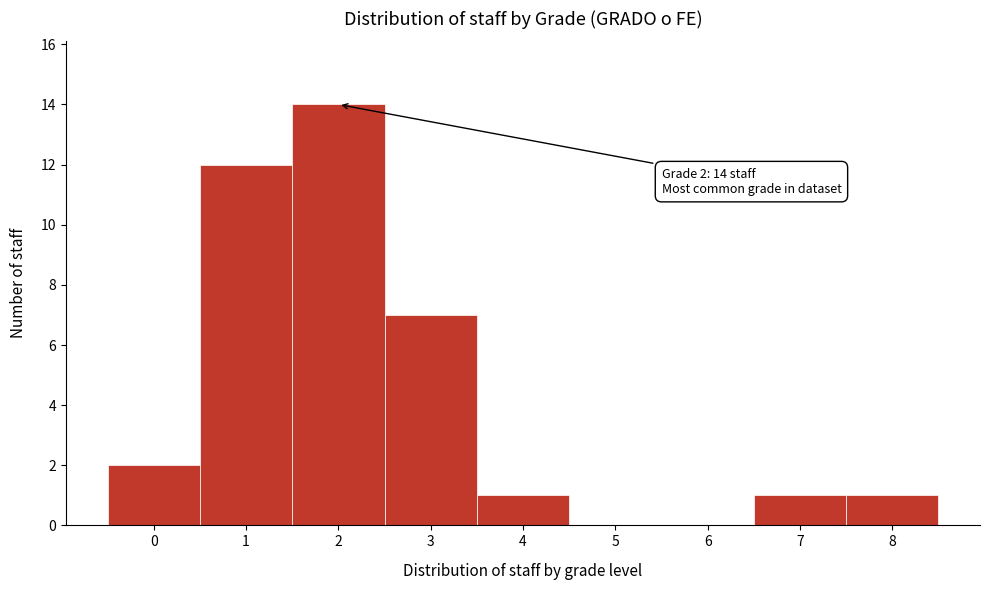

Which range on the x-axis has the tallest bar?

1.5 to 2.5